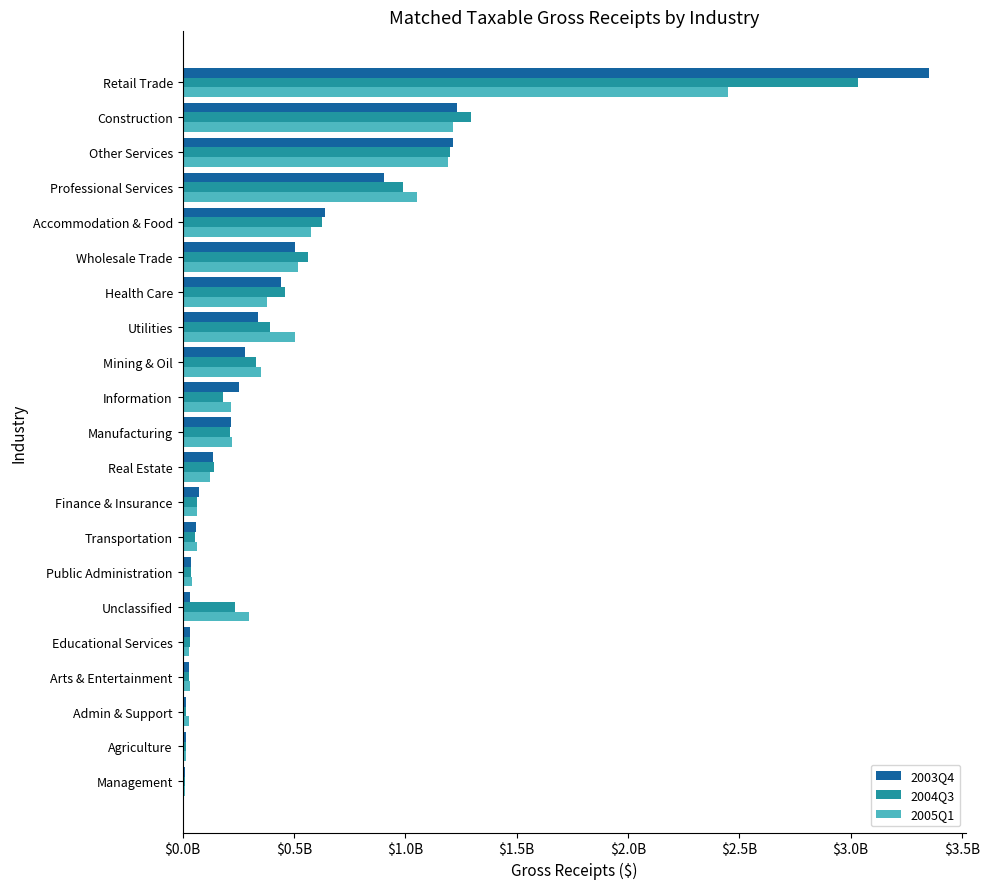

What is the sum of all 2004Q3 values?

9931089047.9